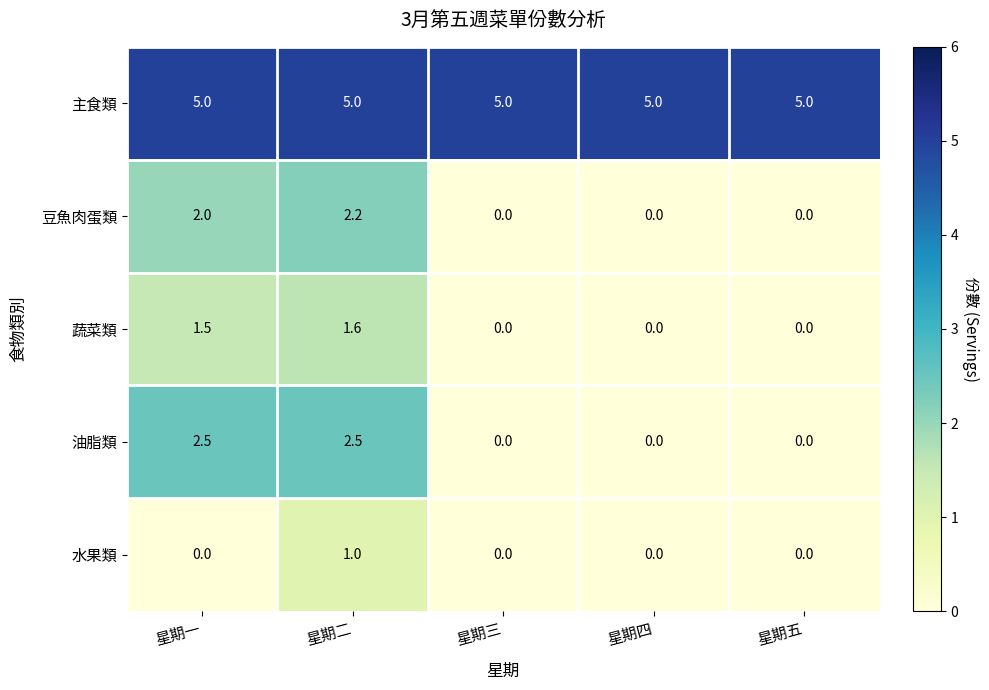

Which series has the widest spread of values?

油脂類